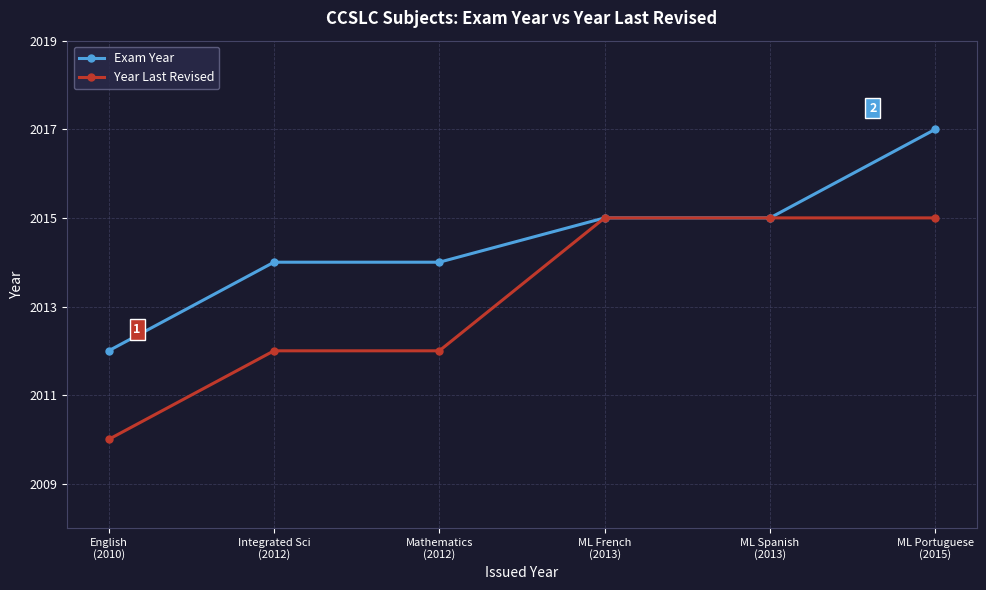

What is the label of the 2nd point from the right?

ML Spanish
(2013)